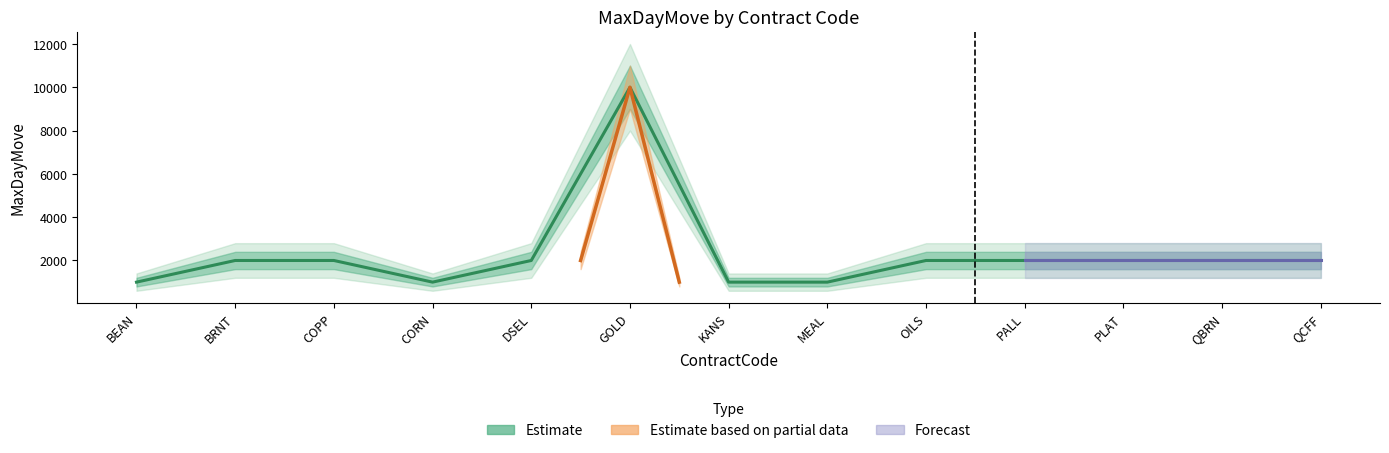

At which category is the sum across all series the highest?

GOLD